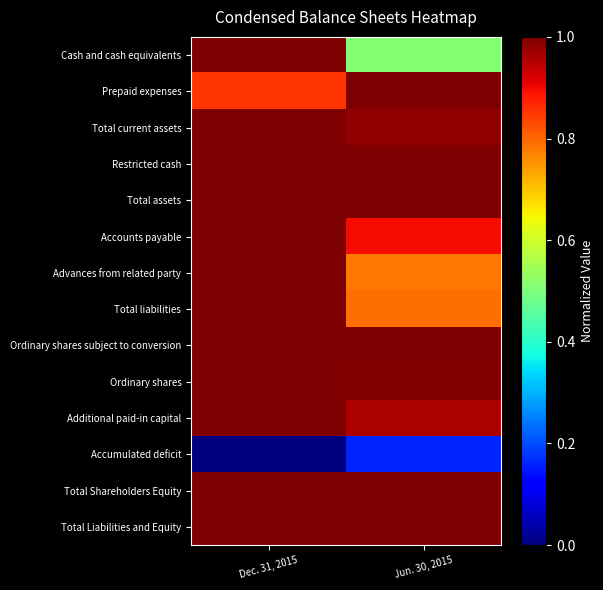

Rank the series at Jun. 30, 2015 from highest to lowest value.

Prepaid expenses, Ordinary shares subject to conversion, Total Shareholders Equity, Restricted cash, Total assets, Total Liabilities and Equity, Ordinary shares, Total current assets, Additional paid-in capital, Accounts payable, Total liabilities, Advances from related party, Cash and cash equivalents, Accumulated deficit